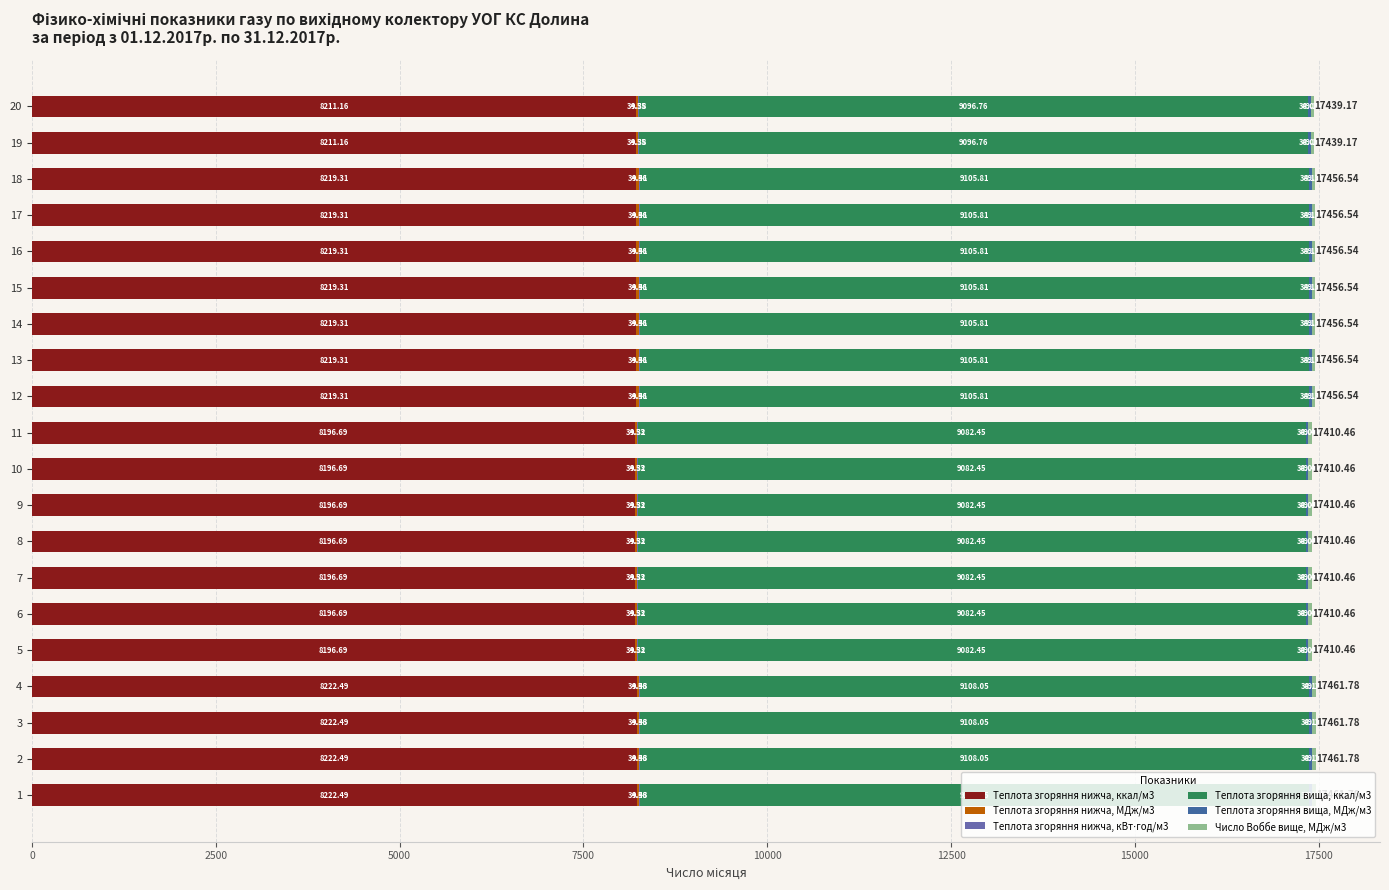

What is the sum of the Теплота згоряння нижча, ккал/м3 values at 12 and 9?

16416.0